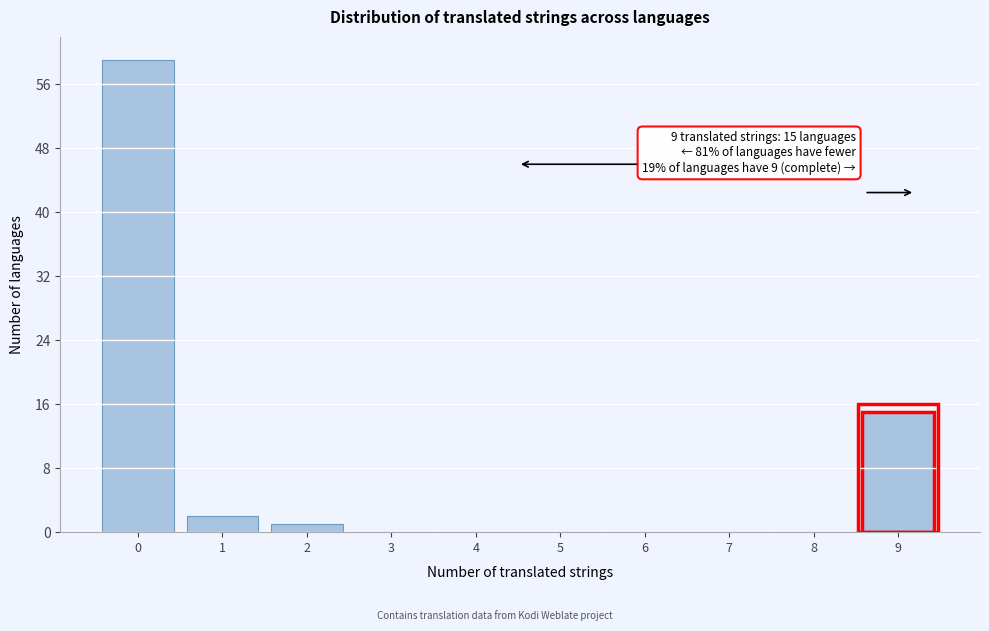

Over which range of the x-axis is the bar tallest?

-0.5 to 0.5